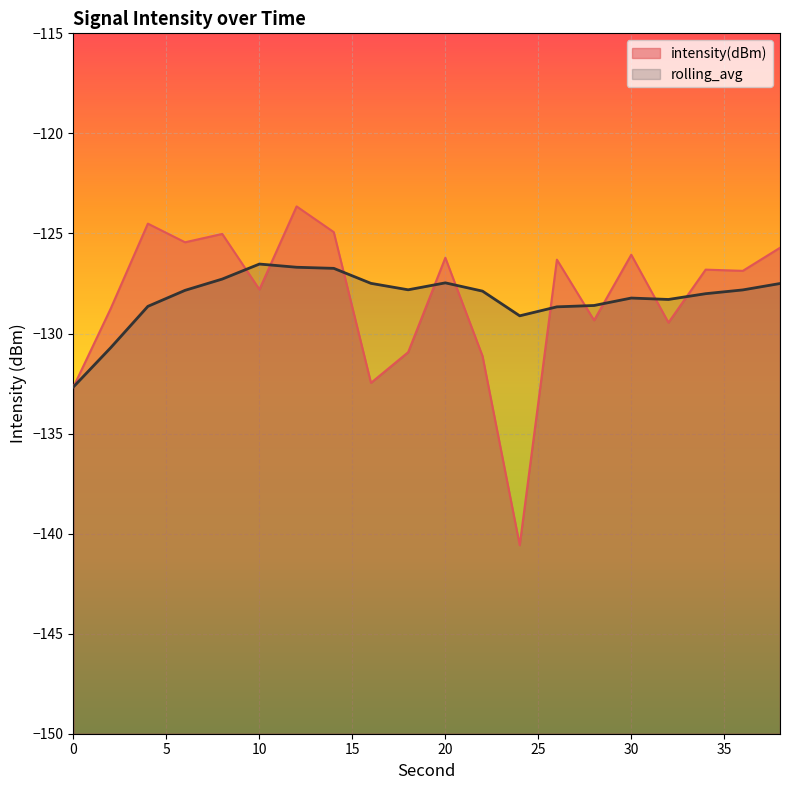

Which series has the largest total across all categories?

rolling_avg